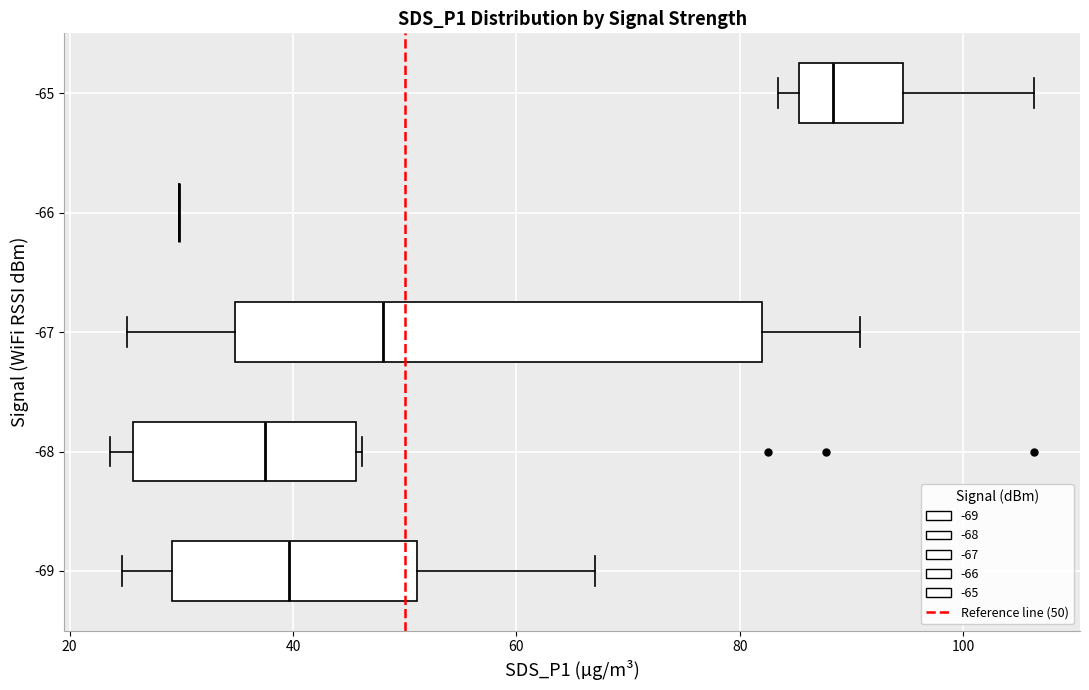

Reading bottom to top, transcribe this box plot: for each box, give where its median line is, the range the box spans, and where its two whiskers end, as read against the x-axis. The values are not printed on the chart, so give them approximately, as read against the axis.

-69: median 40, box 30 to 52, whiskers 24 to 68
-68: median 38, box 26 to 46, whiskers 24 to 46
-67: median 48, box 34 to 82, whiskers 26 to 90
-66: box collapsed to a line at 30, whiskers 30 to 30
-65: median 88, box 86 to 94, whiskers 84 to 106